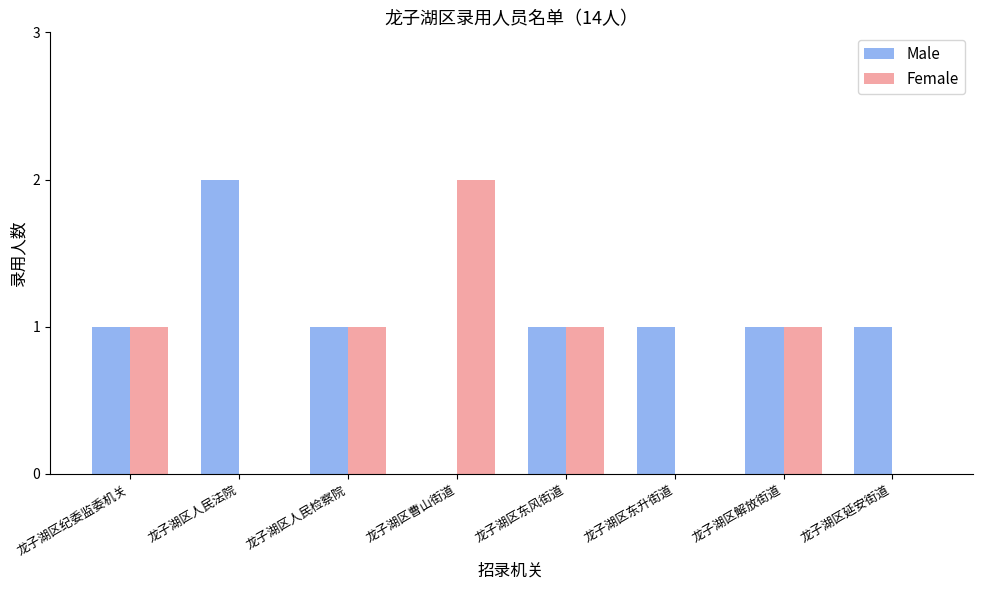

Count the Male values in the range 1 to 2.

7